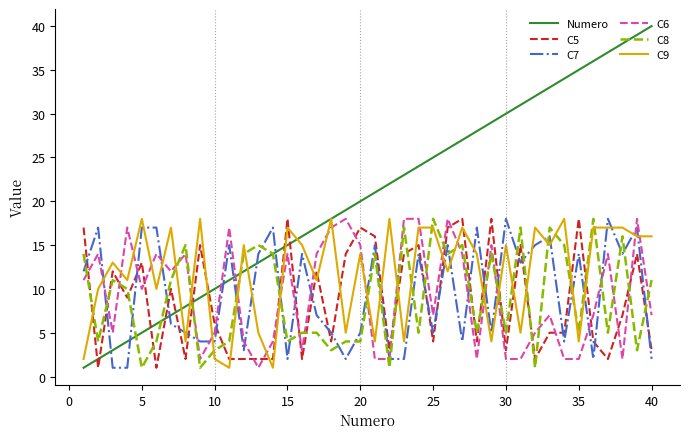

Which series has the largest range (max minus min)?

Numero